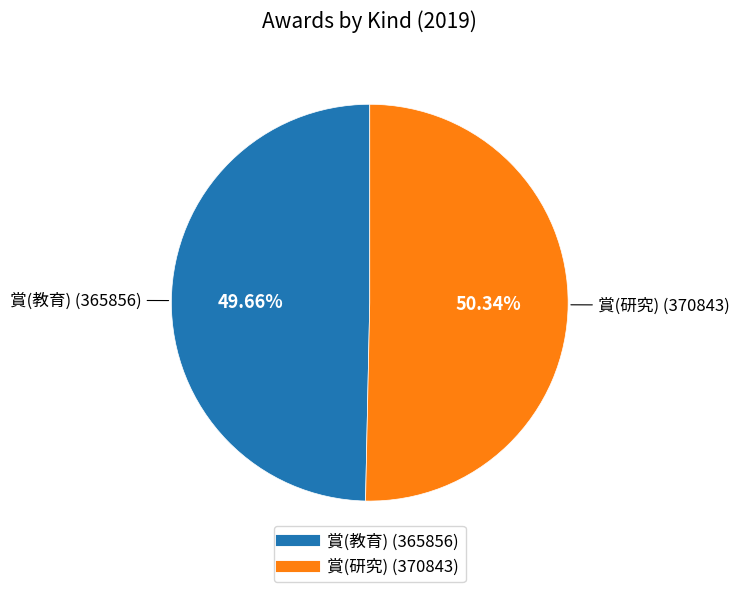

True or false: 賞(教育) accounts for 50% of the total.

True